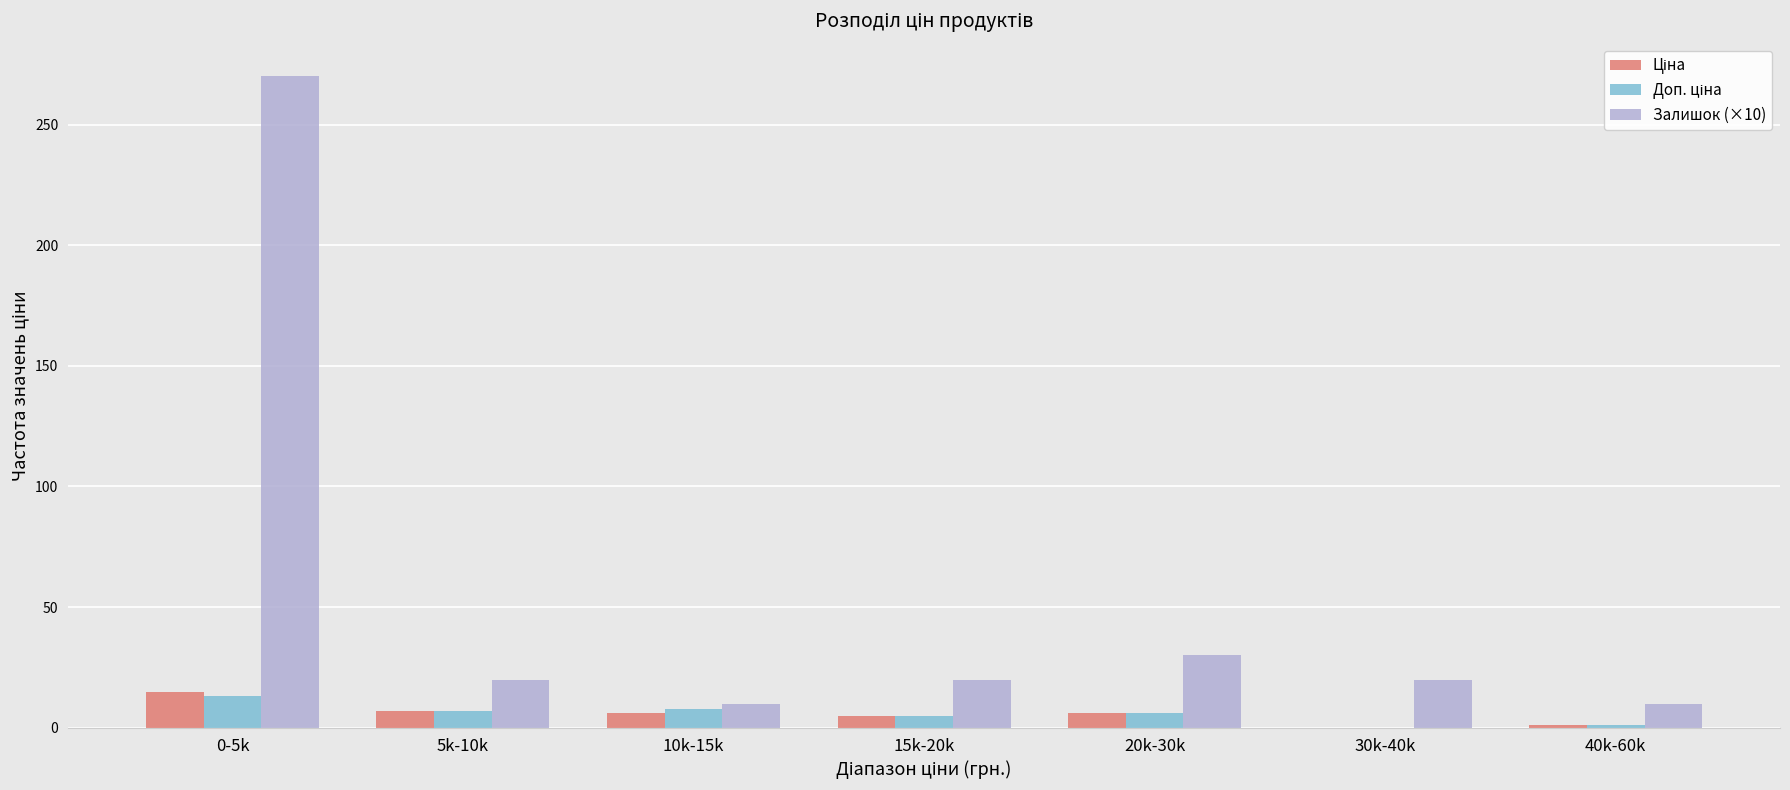

At which category does the chart reach its peak across all series?

0-5k